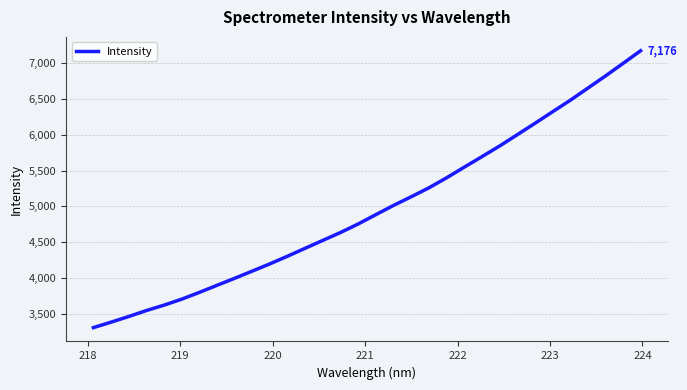

How many values exceed 4886?

16